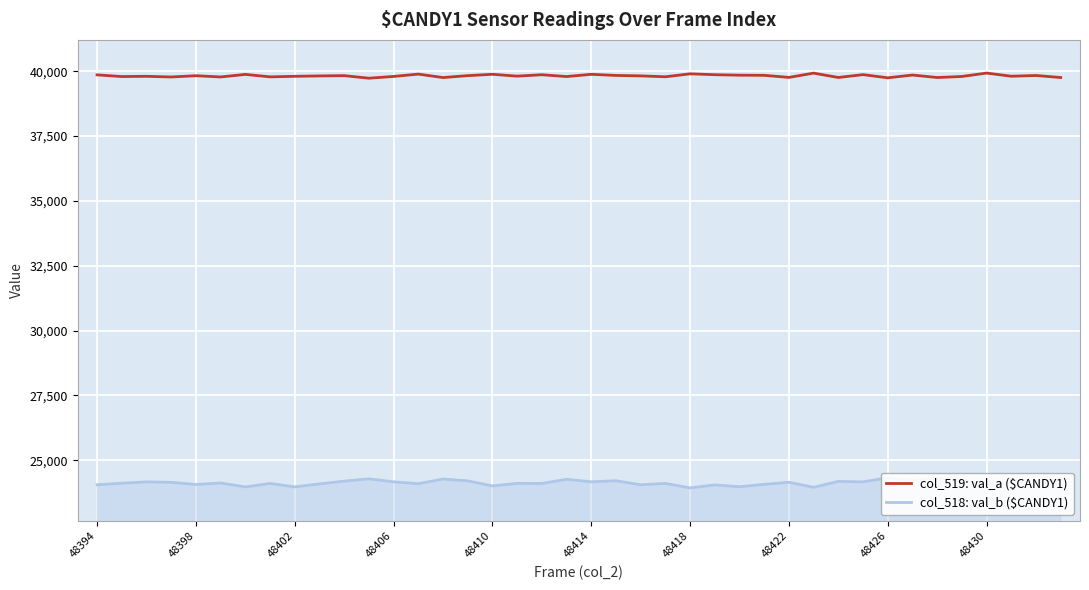

The value of col_519: val_a ($CANDY1) at 48418 is 39903. True or false?

True